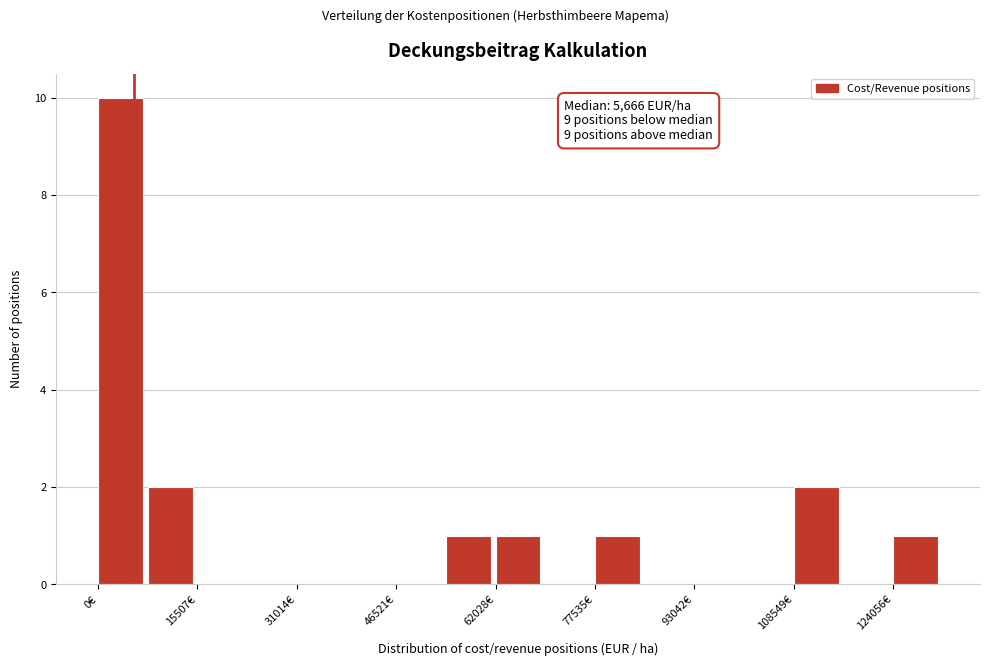

Around what value on the x-axis is the tallest bar? Give the approximate position of its centre, as read against the axis.

4000